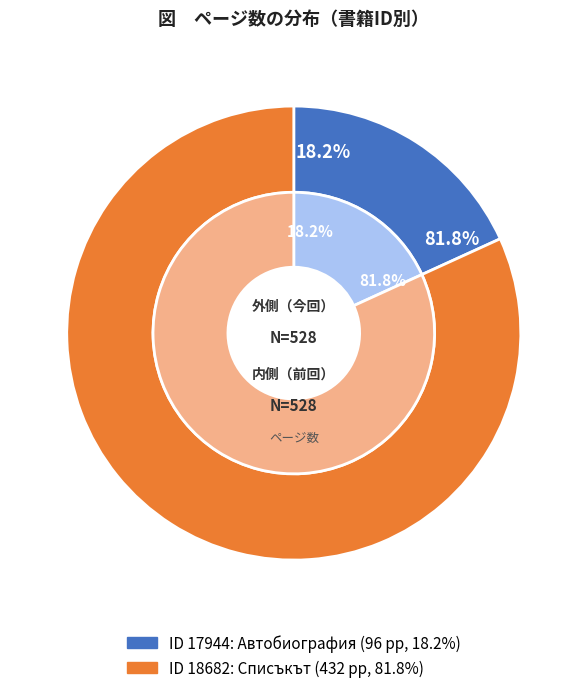

How many slices are in this pie chart?

2